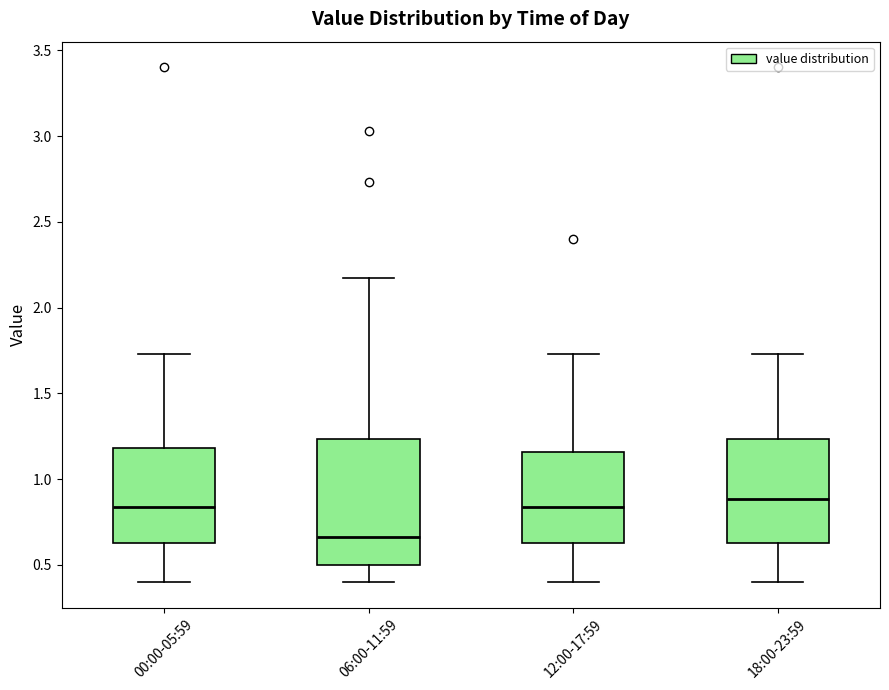

Which box's median line is the lowest?

06:00-11:59